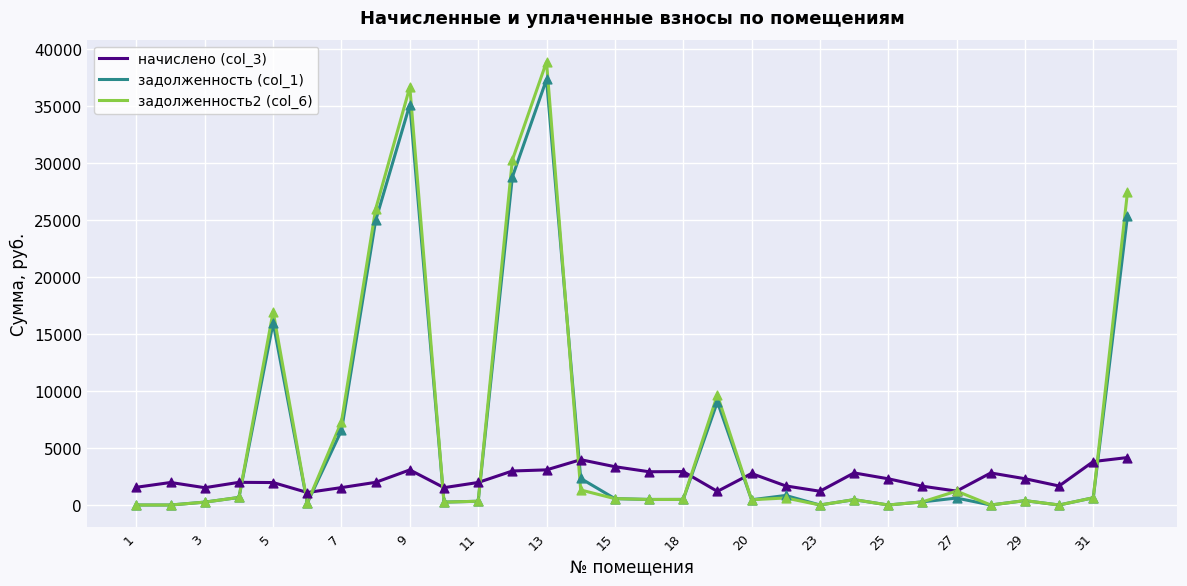

Which series has the largest range (max minus min)?

задолженность2 (col_6)